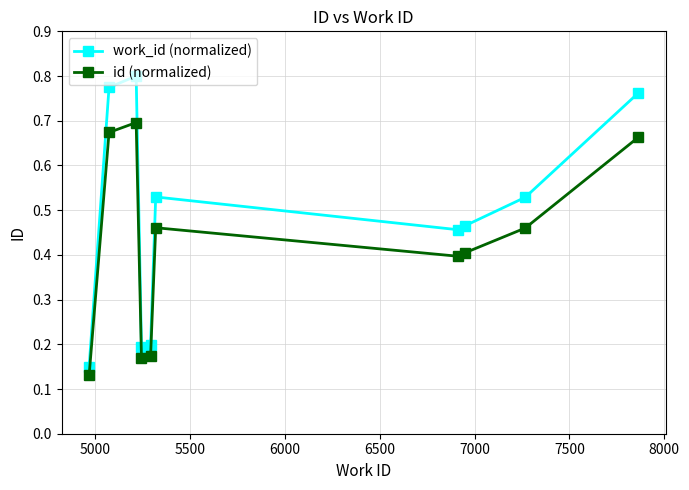

What is the value of the id (normalized) point at the 8th from the left?

0.4